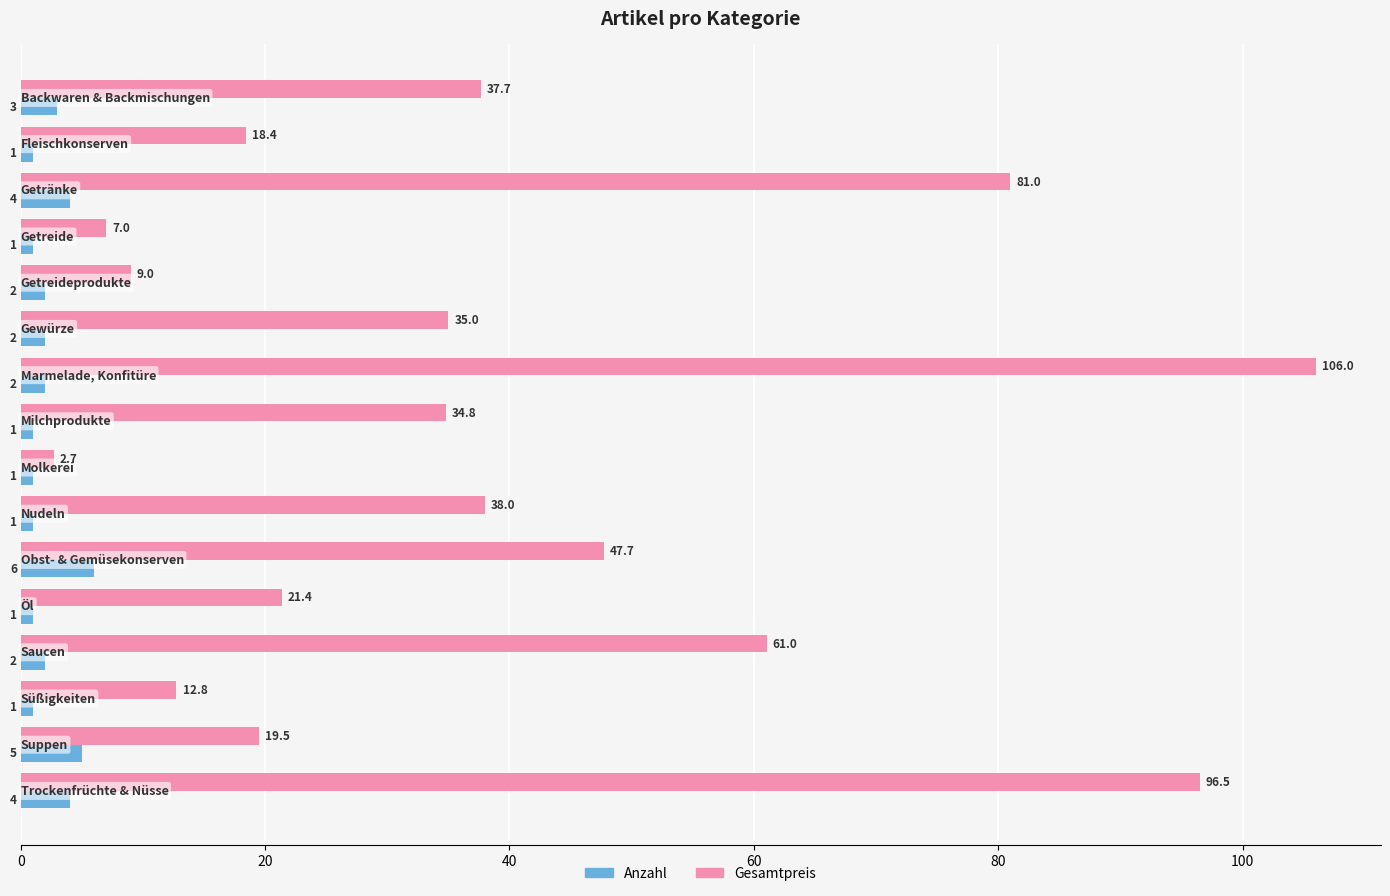

What is the sum of all Gesamtpreis values?

628.4